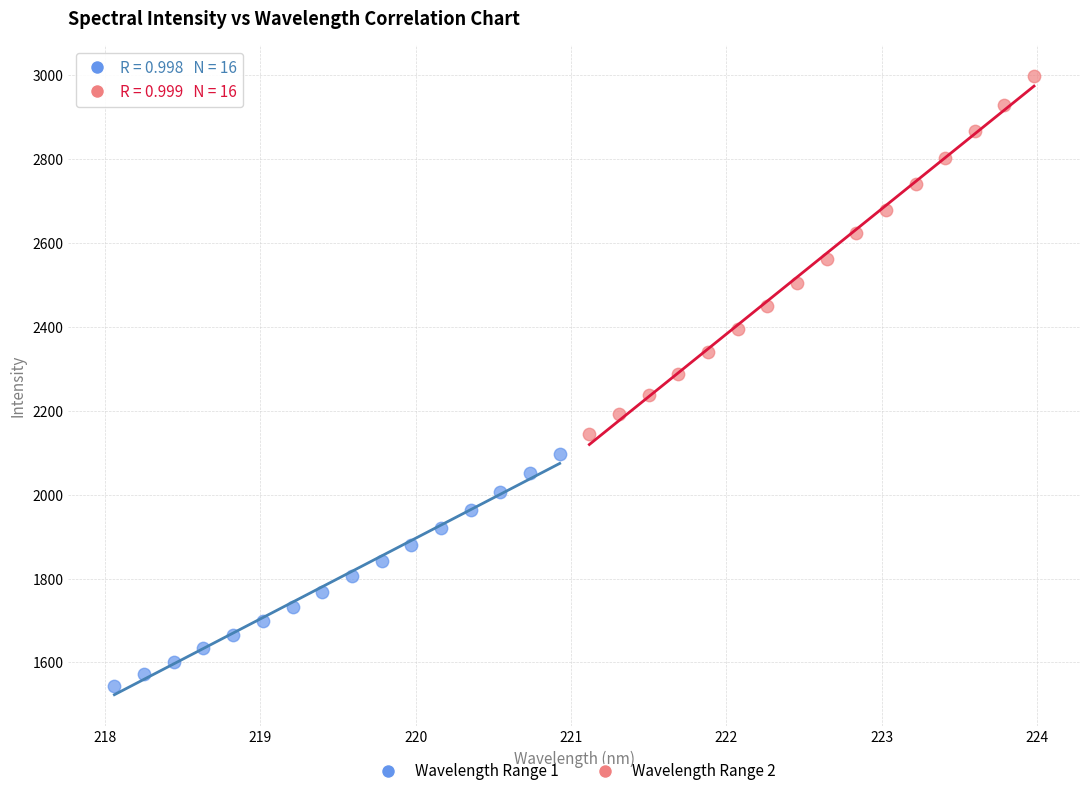

Which series reaches the maximum Y coordinate?

Wavelength Range 2